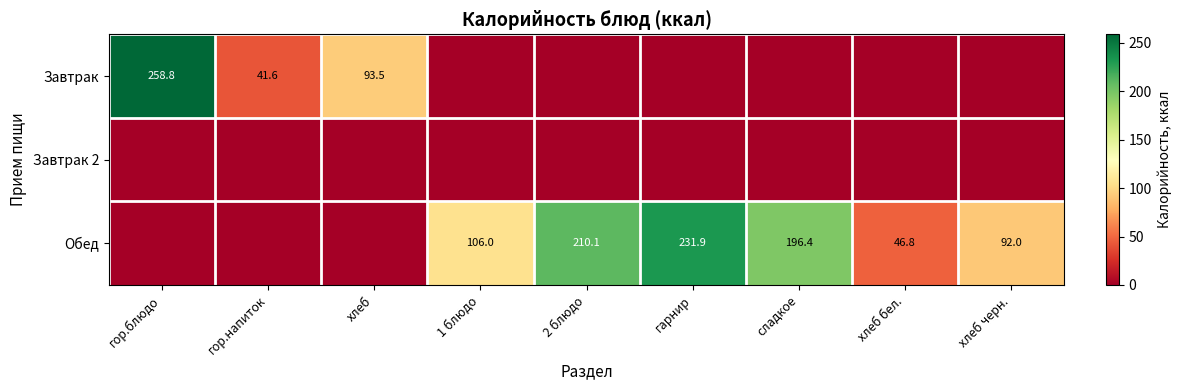

The Обед series shows 74.4 at хлеб бел.. True or false?

False